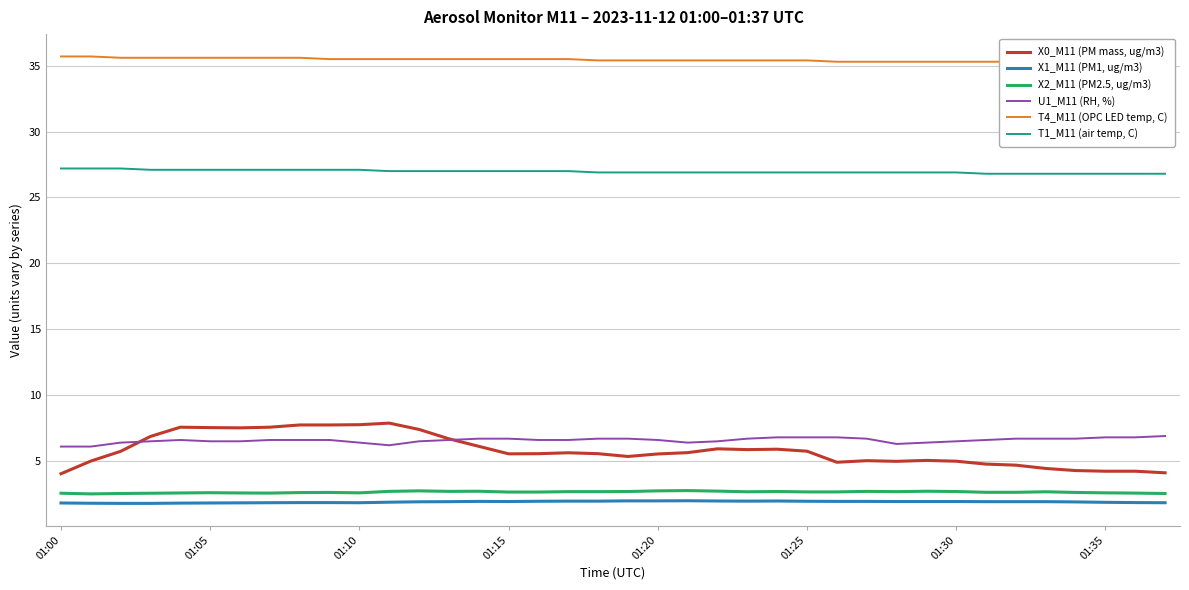

Rank the series at 19 from highest to lowest value.

T4_M11 (OPC LED temp, C), T1_M11 (air temp, C), U1_M11 (RH, %), X0_M11 (PM mass, ug/m3), X2_M11 (PM2.5, ug/m3), X1_M11 (PM1, ug/m3)